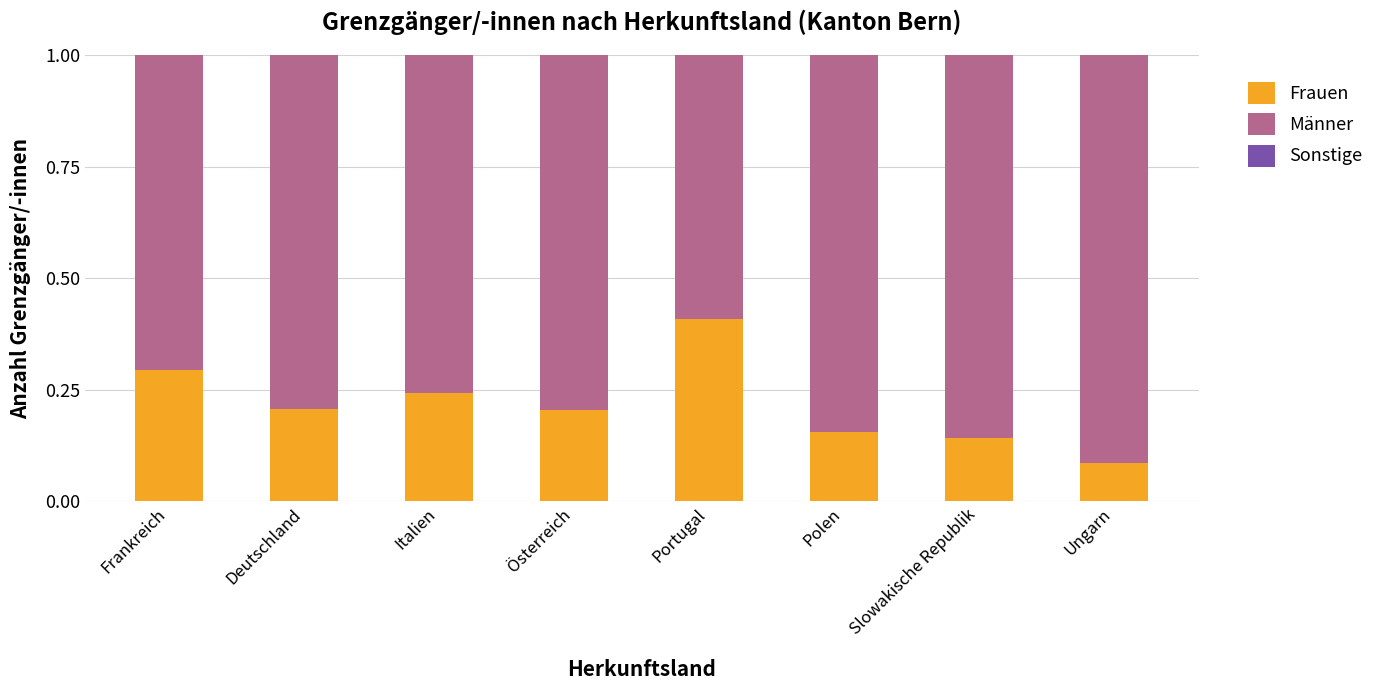

The value of Frauen at Österreich is 0.3. True or false?

False